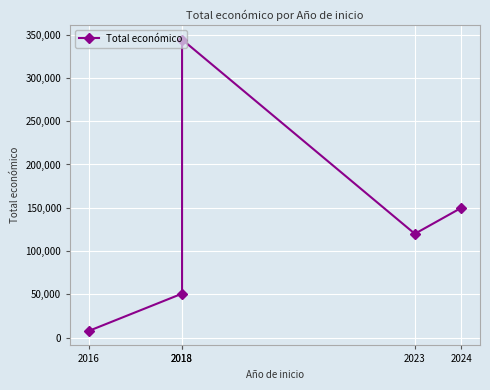

Approximately how many times larger is the value at 2023 compared to 2016?

15.0